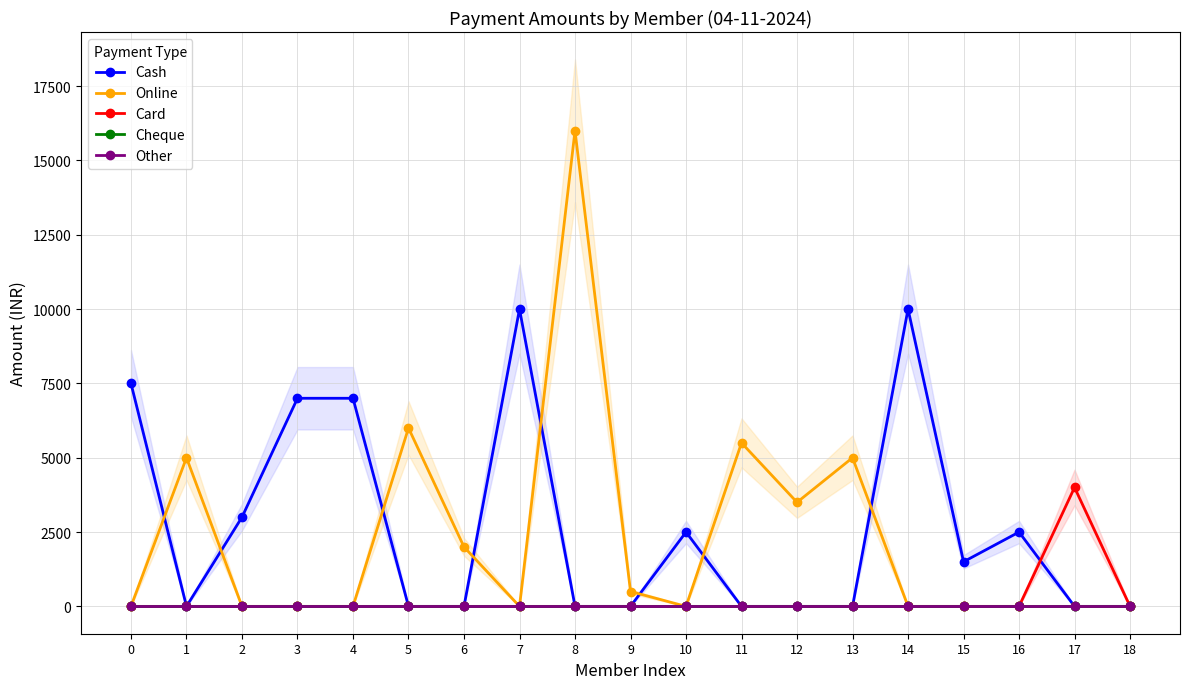

What is the value of the Cash point at the 1st from the left?

7500